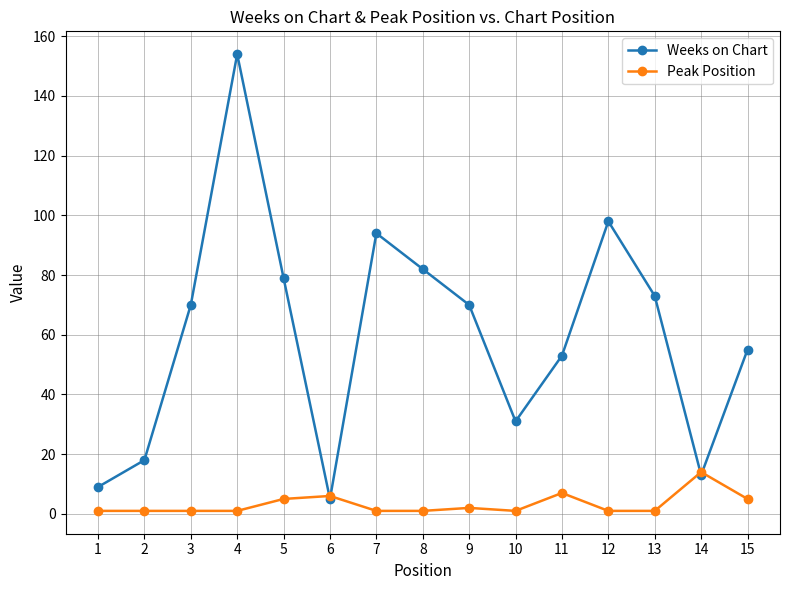

Reading left to right, transcribe all the data shown in this chart.

Weeks on Chart: 9	18	70	154	79	5	94	82	70	31	53	98	73	13	55
Peak Position: 1	1	1	1	5	6	1	1	2	1	7	1	1	14	5